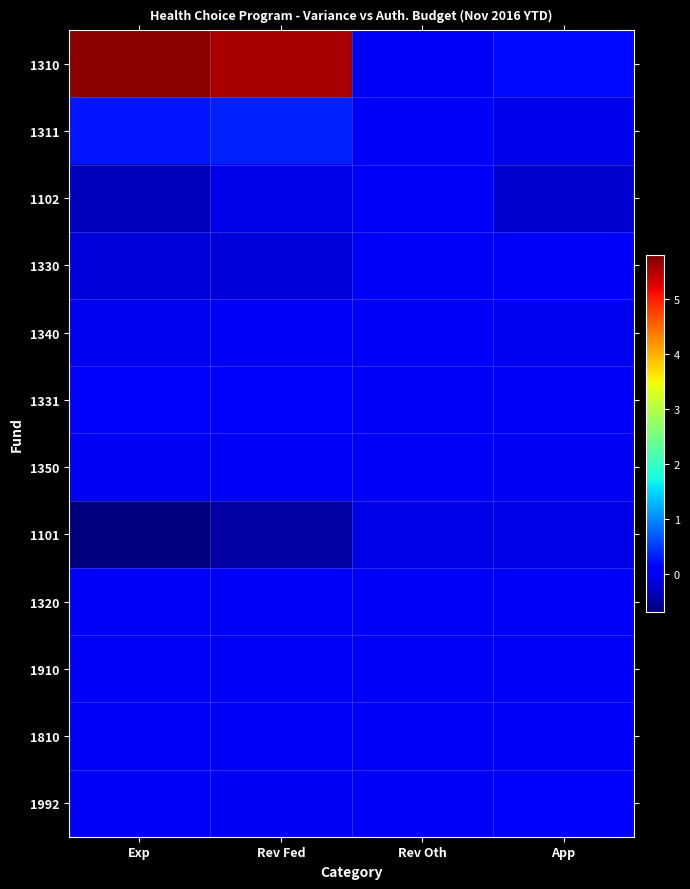

List the series in order of their peak value, lowest first.

1101, 1102, 1330, 1350, 1320, 1340, 1910, 1810, 1992, 1331, 1311, 1310